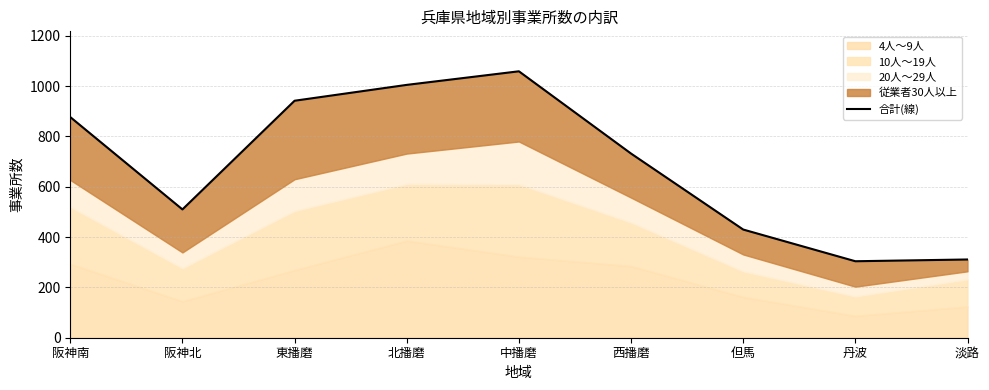

Which category has the highest value across all series?

中播磨